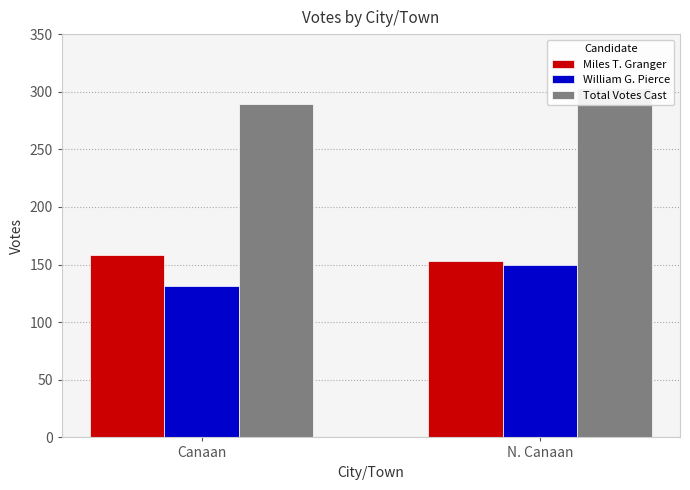

What are all the series names shown in the legend?

Miles T. Granger, William G. Pierce, Total Votes Cast